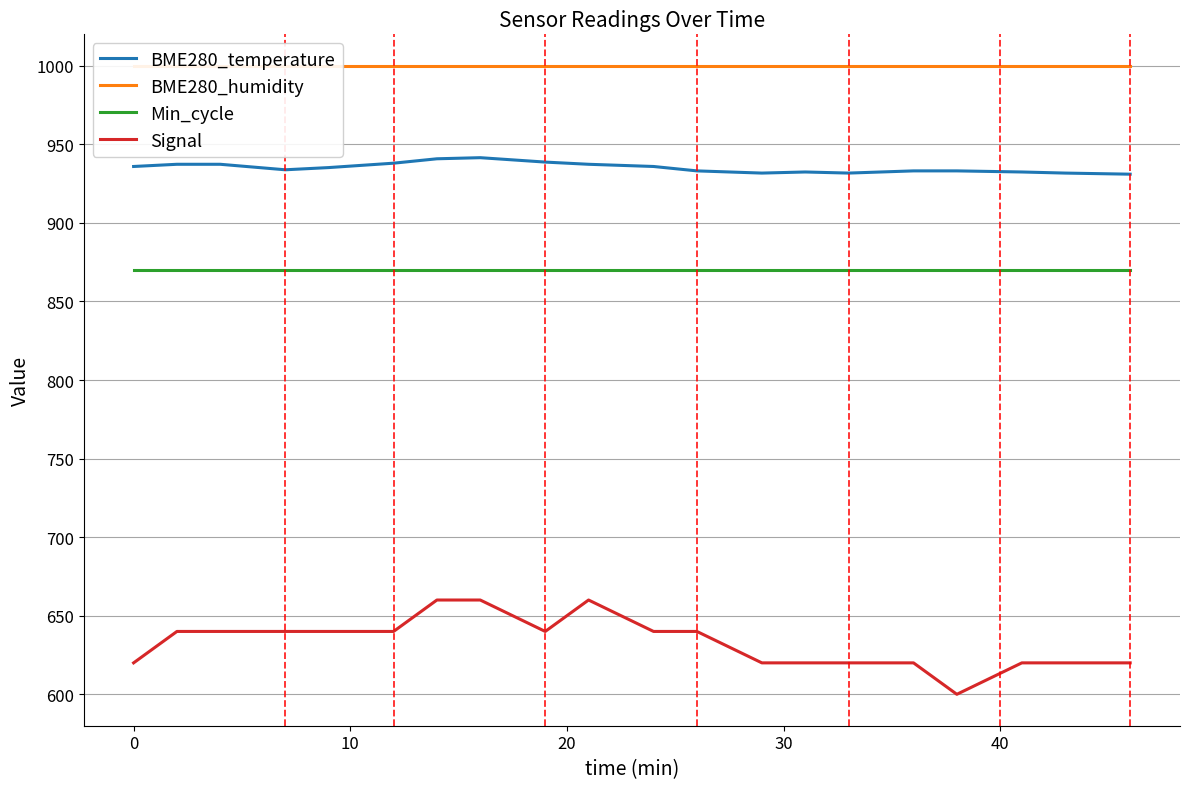

What is the sum of all Signal values?

12660.0